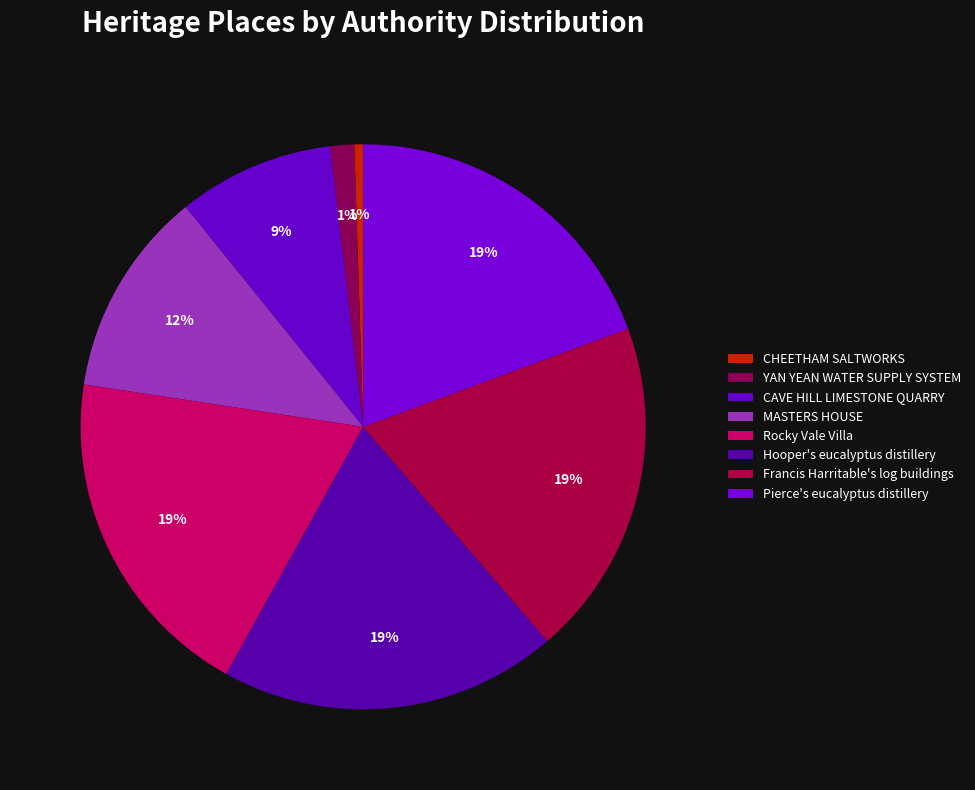

Does any single category account for the majority?

No